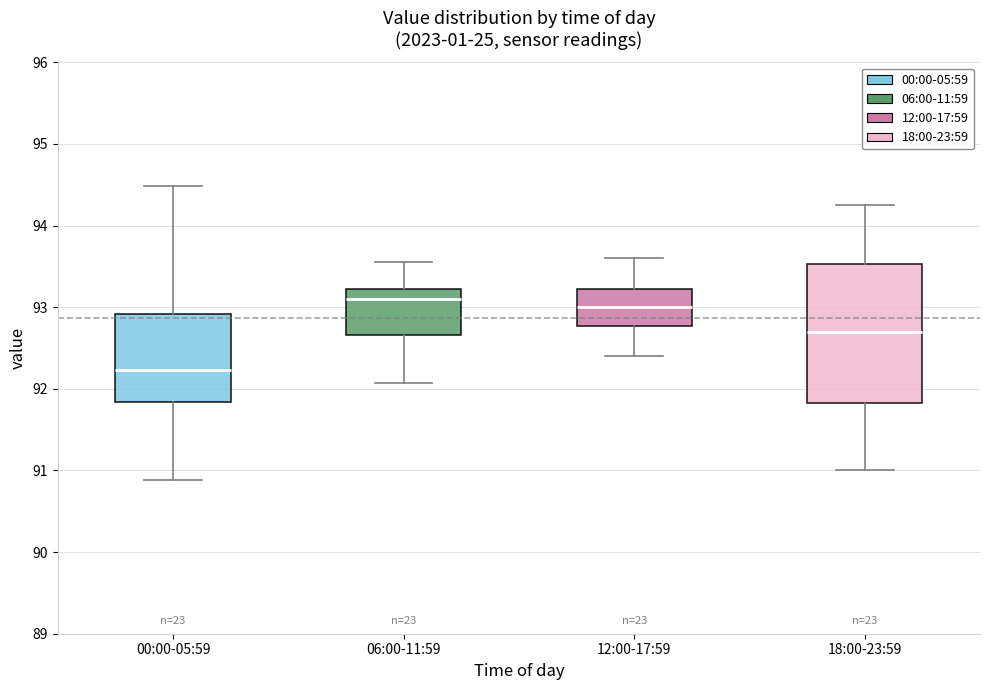

Reading left to right, transcribe this box plot: for each box, give where its median line is, the range the box spans, and where its two whiskers end, as read against the y-axis. The values are not printed on the chart, so give them approximately, as read against the axis.

00:00-05:59: median 92.2, box 91.8 to 92.9, whiskers 90.9 to 94.5
06:00-11:59: median 93.1, box 92.7 to 93.2, whiskers 92.1 to 93.6
12:00-17:59: median 93.0, box 92.8 to 93.2, whiskers 92.4 to 93.6
18:00-23:59: median 92.7, box 91.8 to 93.5, whiskers 91.0 to 94.3